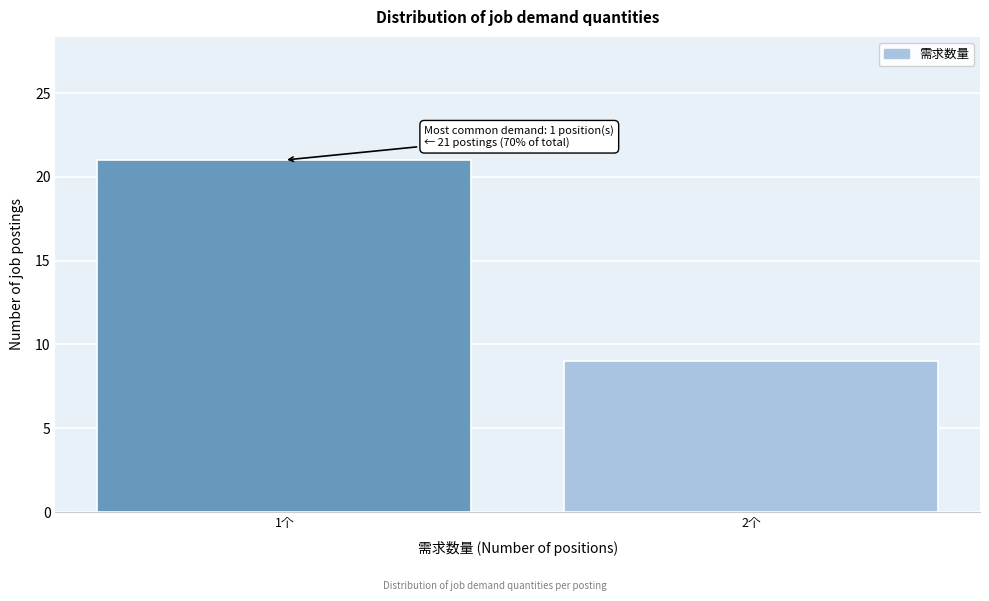

Reading left to right, list all the values displayed in this chart.

1个=21	2个=9